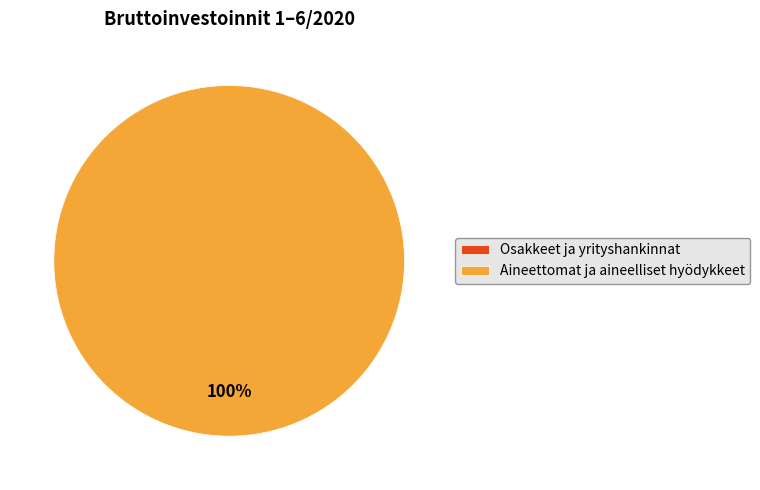

Which category has the biggest portion of the pie?

Aineettomat ja aineelliset hyödykkeet